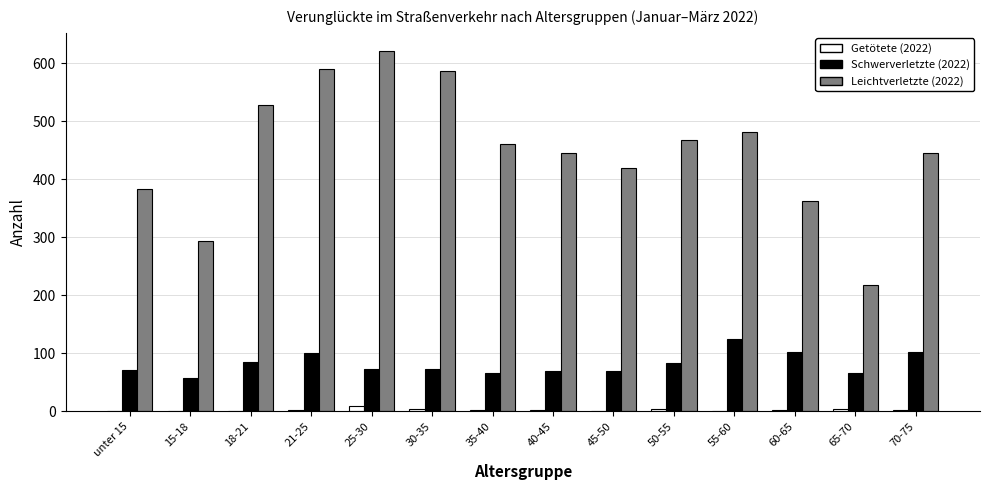

What is the sum of all Schwerverletzte (2022) values?

1143